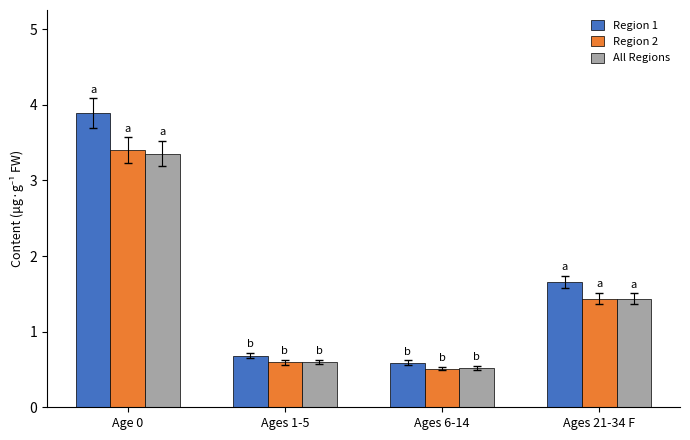

What are all the series names shown in the legend?

Region 1, Region 2, All Regions